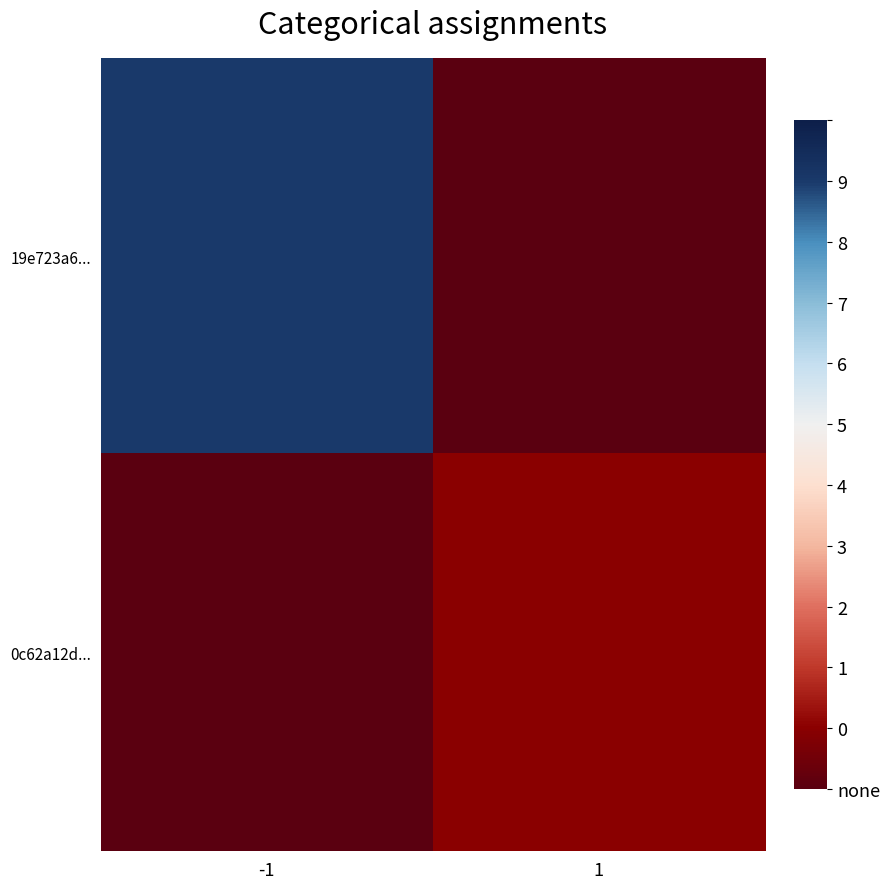

List the series in order of their peak value, highest first.

19e723a6..., 0c62a12d...